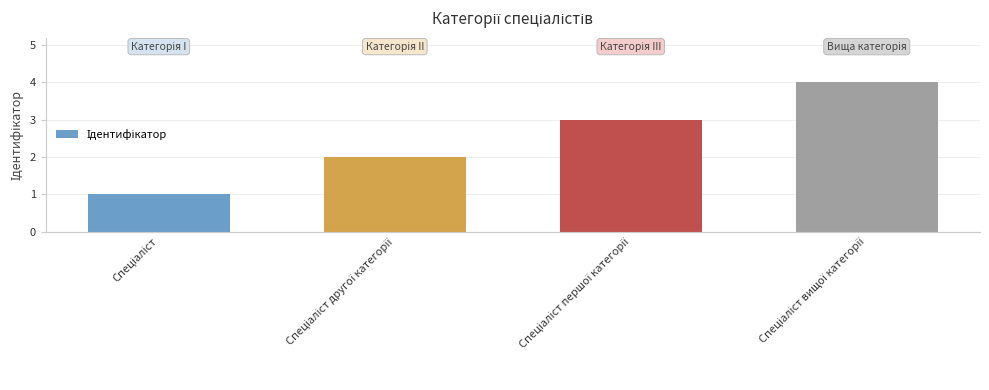

What is the maximum value shown in the chart?

4